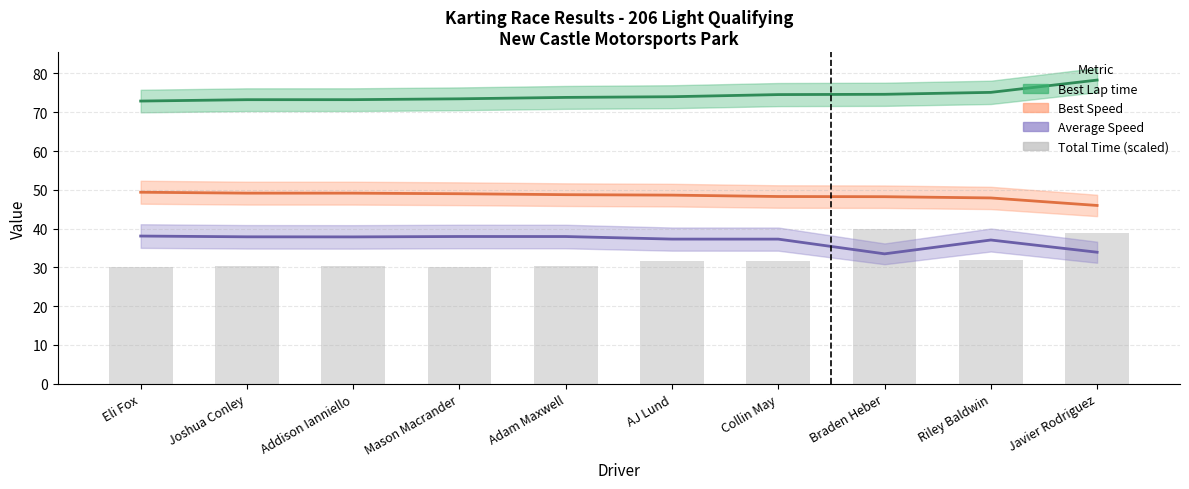

At which label is the value closest to 35?

Riley Baldwin